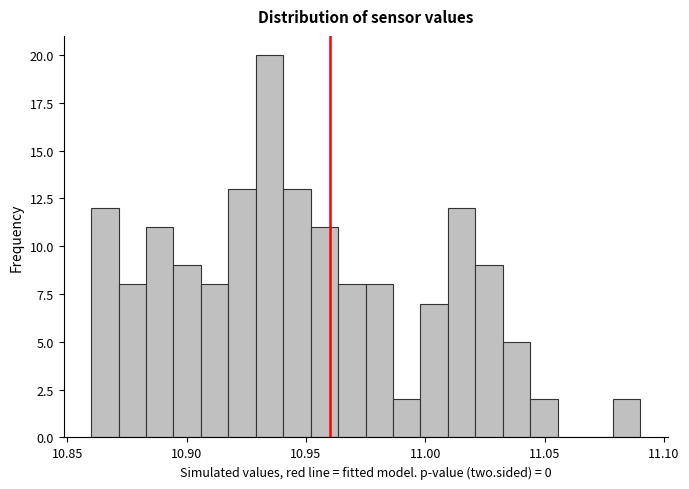

Around what value on the x-axis is the tallest bar? Give the approximate position of its centre, as read against the axis.

10.935